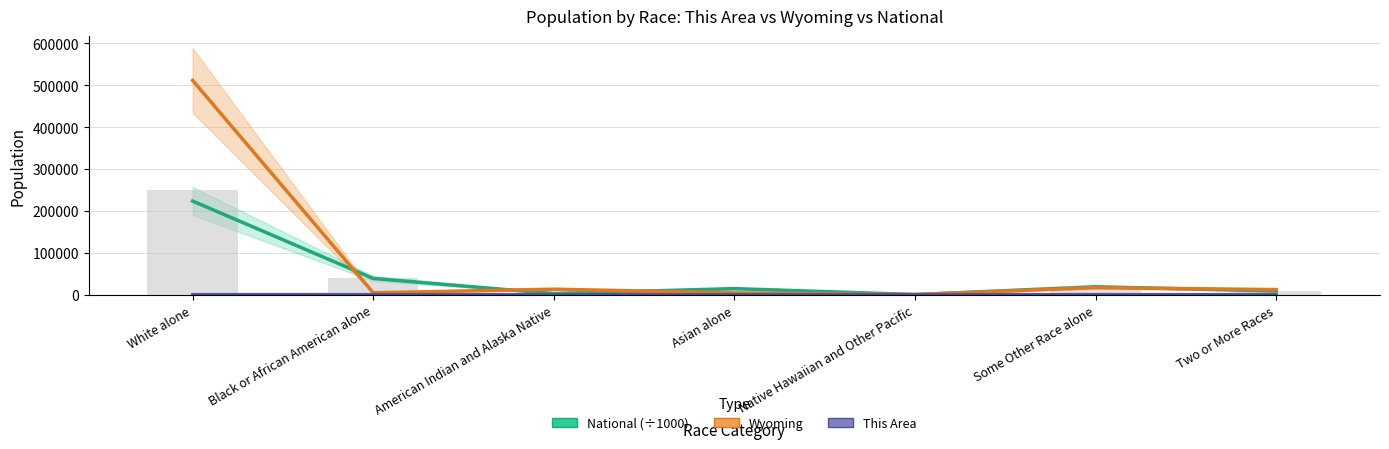

What are all the series names shown in the legend?

National (÷1000), Wyoming, This Area